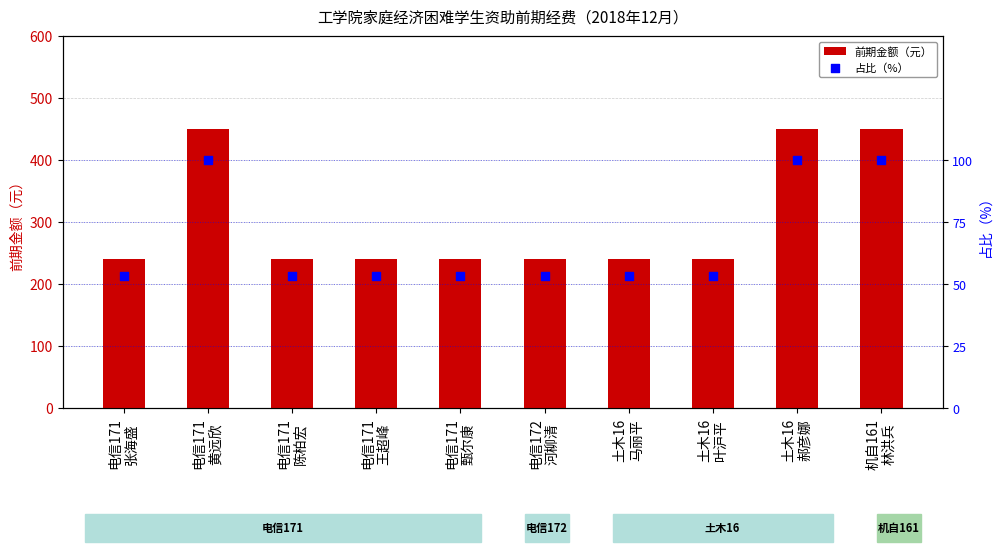

What are all the series names shown in the legend?

前期金额（元）, 占比（%）